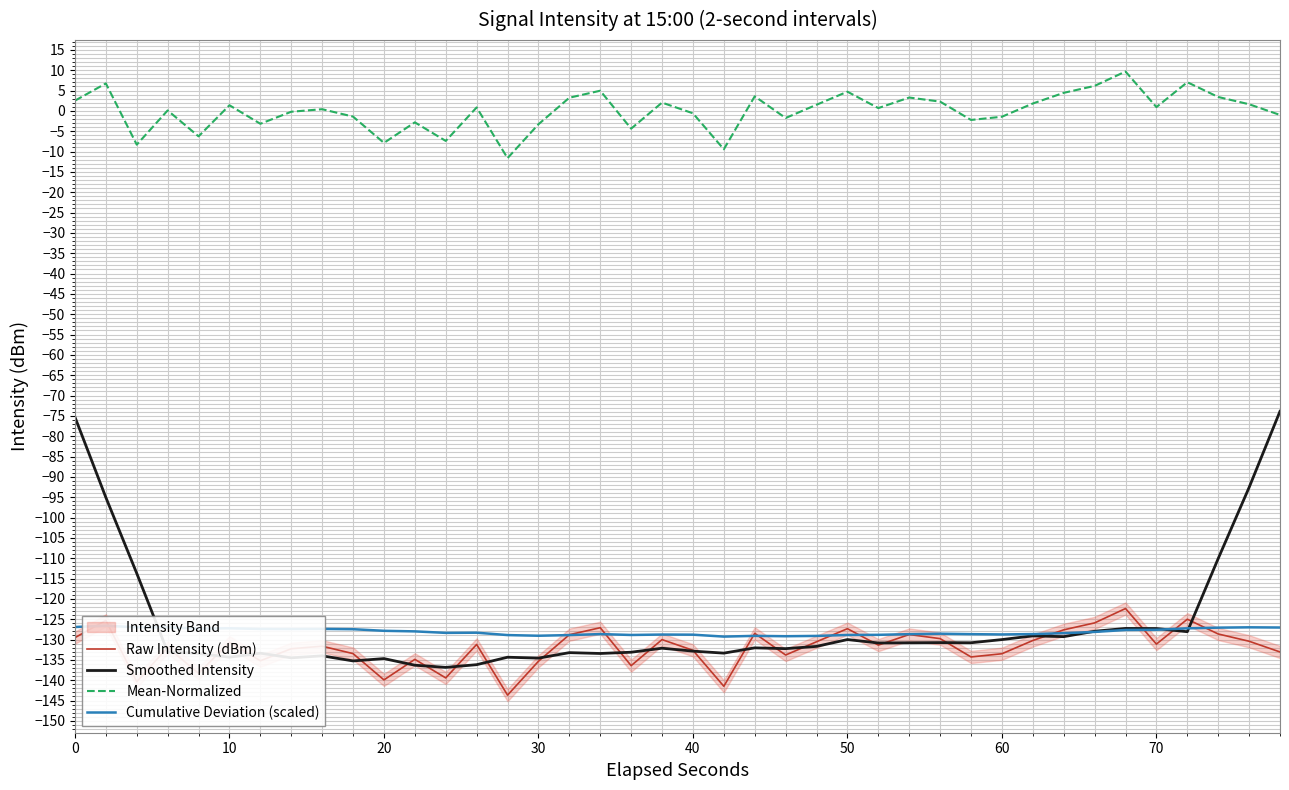

What is the value of the Mean-Normalized point at the 13th from the left?

-7.4